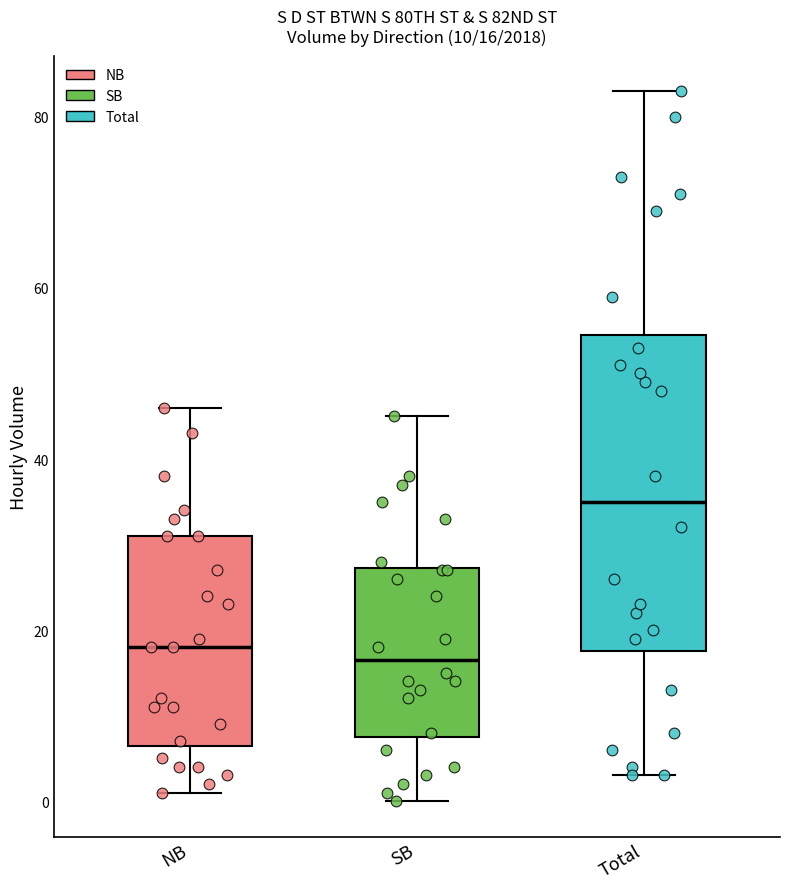

Which box is the tallest, from its lower edge to its upper edge?

Total